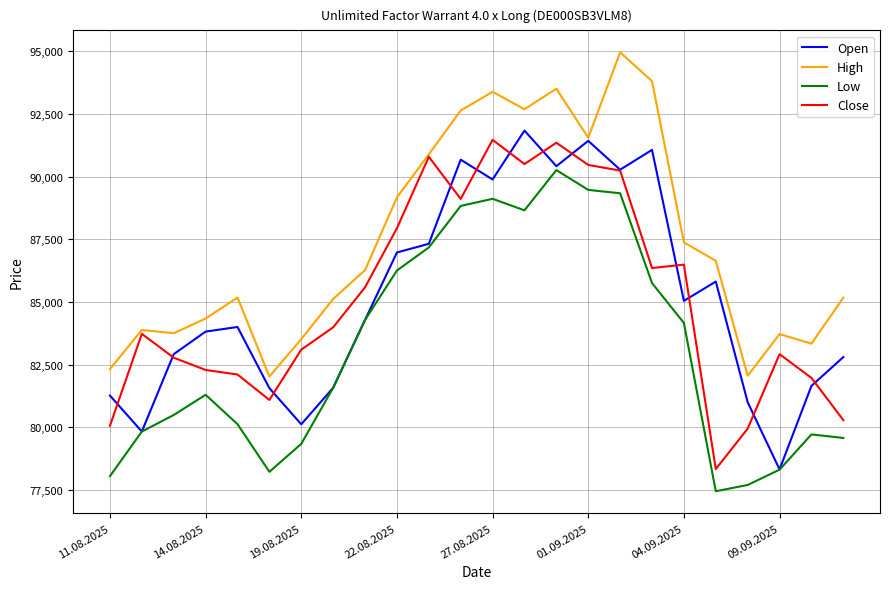

How many distinct data groups are displayed?

4